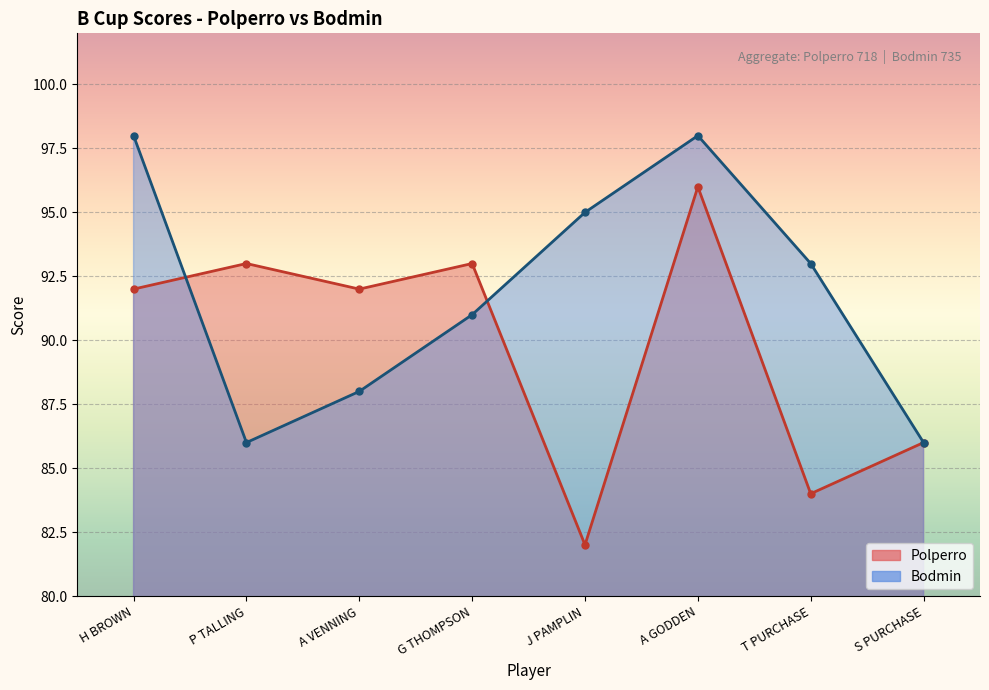

List the series in order of their overall mean, highest first.

Bodmin, Polperro